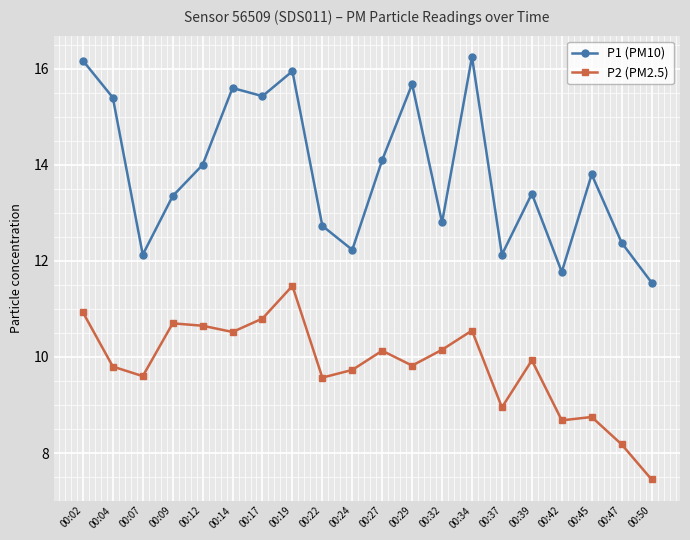

What is the maximum value for P2 (PM2.5)?

11.5